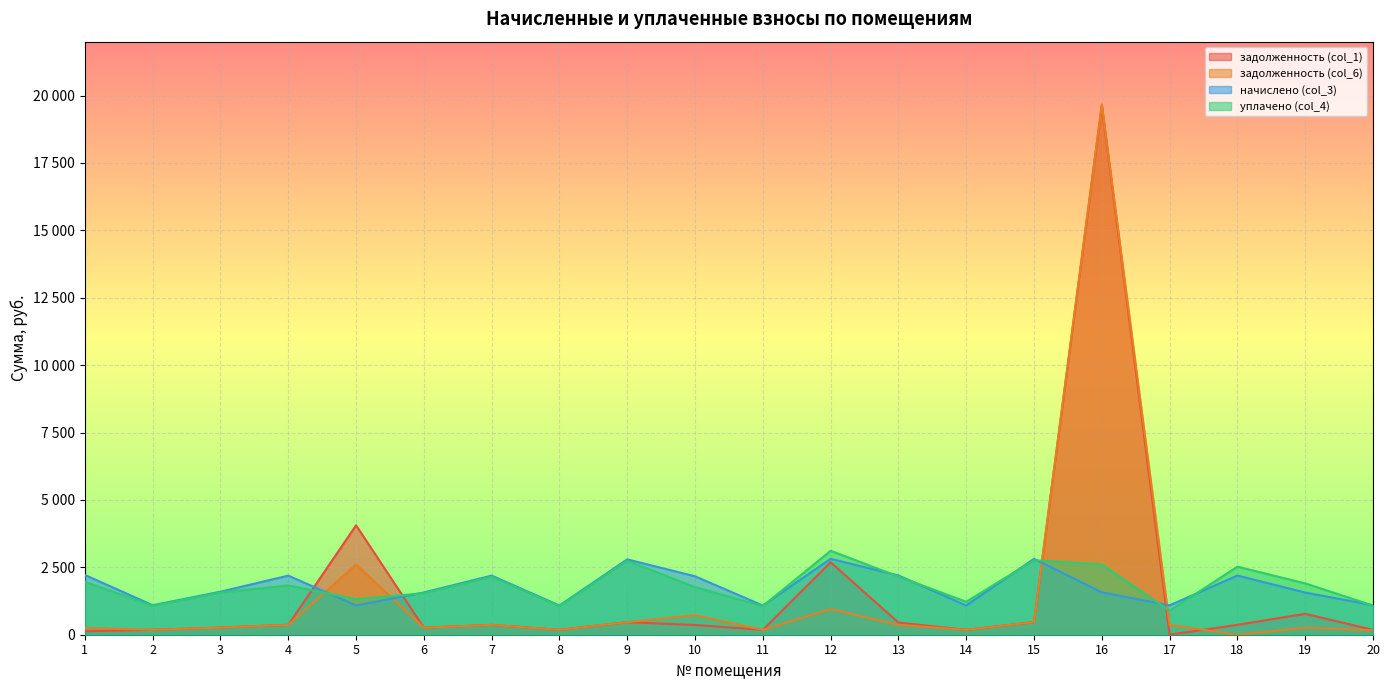

At 13, list the series in order from largest to smallest.

начислено (col_3), уплачено (col_4), задолженность (col_1), задолженность (col_6)